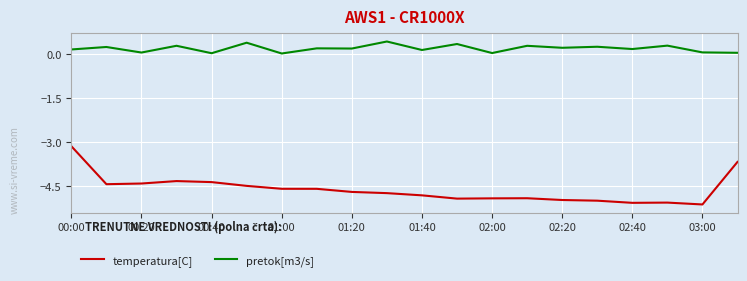

List the series in order of their overall mean, lowest first.

temperatura[C], pretok[m3/s]